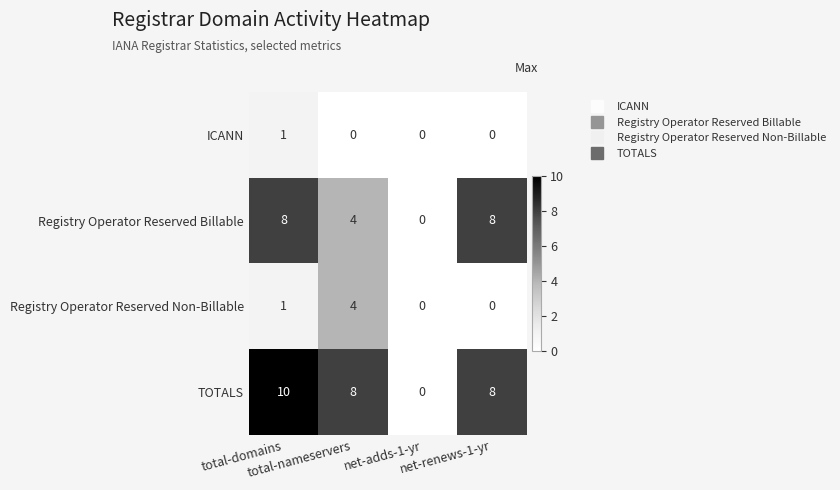

List the series in order of their peak value, highest first.

TOTALS, Registry Operator Reserved Billable, Registry Operator Reserved Non-Billable, ICANN